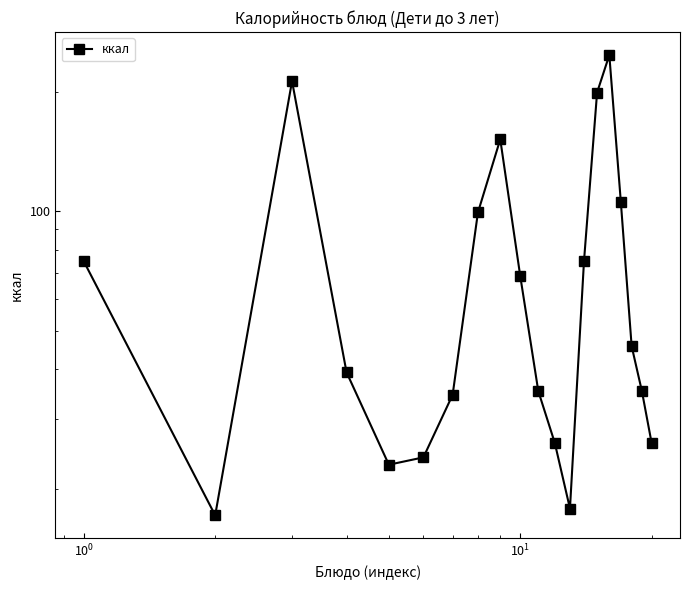

Reading right to left, list all the values displayed in this chart.

26.1	35.2	45.8	105.8	247.5	199.2	75.0	17.8	26.1	35.2	68.7	151.8	99.3	34.5	24.0	23.0	39.3	212.7	17.1	74.8